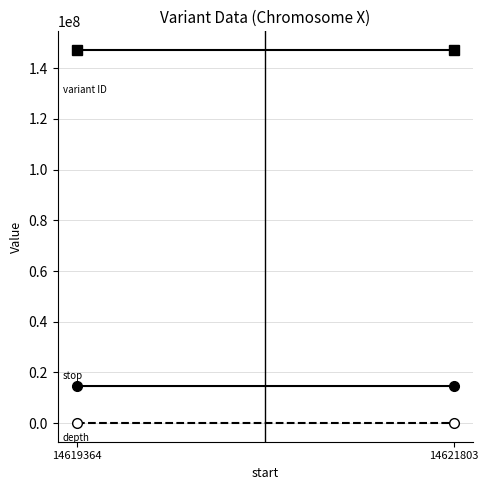

How many distinct data groups are displayed?

3